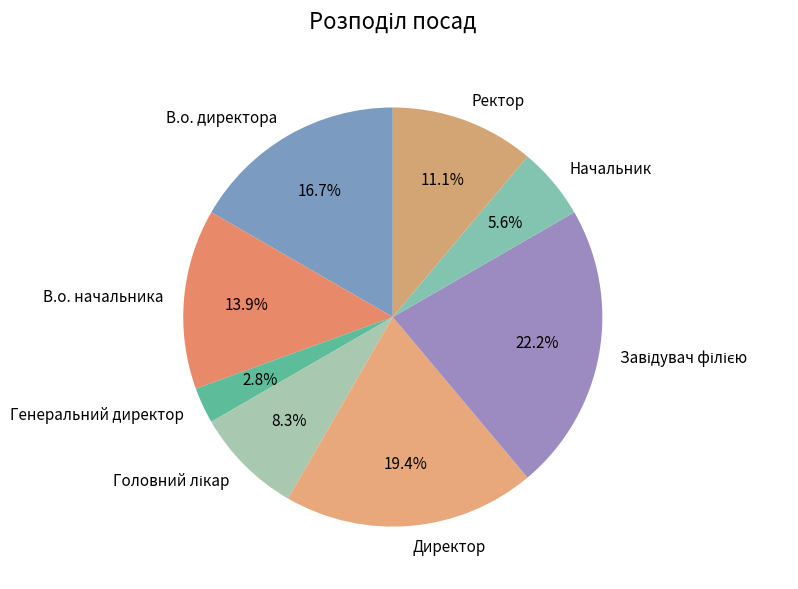

Which has a higher value, Генеральний директор or В.о. директора?

В.о. директора